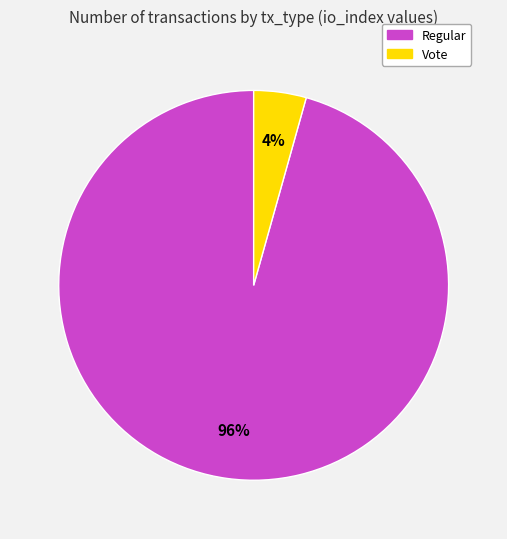

To the nearest percent, what percentage of the pie is Regular?

96%